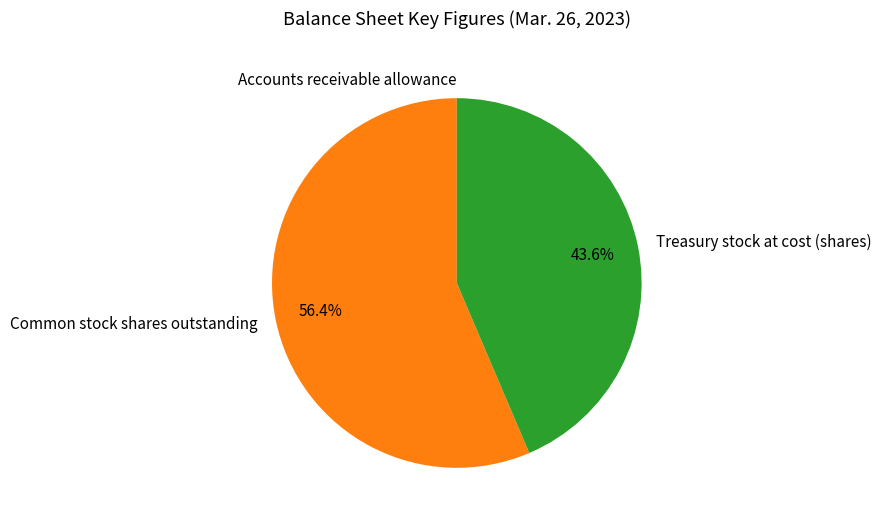

What percentage is the Treasury stock at cost (shares) slice, to the nearest percent?

44%